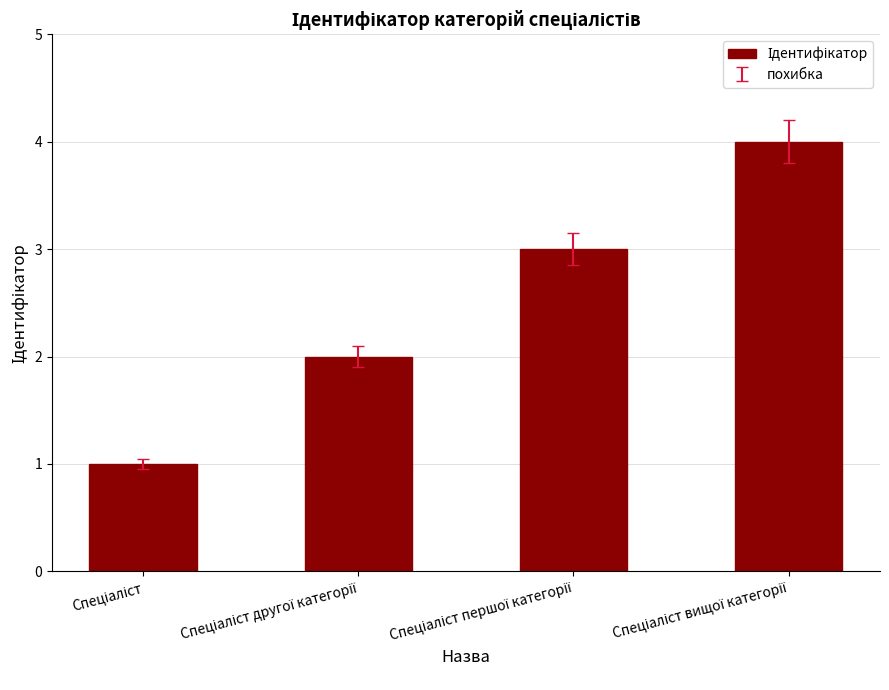

What is the difference between the second highest and second lowest values?

1